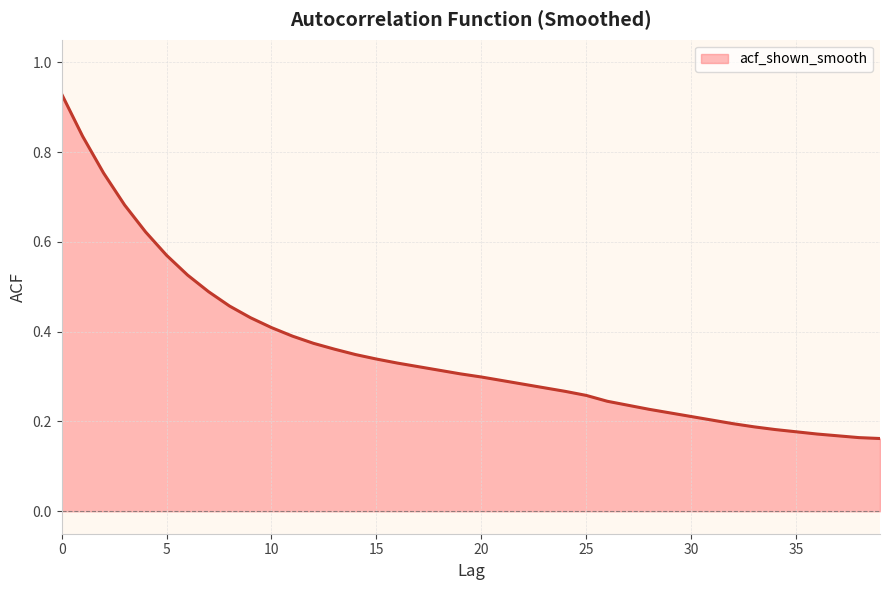

How many lines are shown in the chart?

1